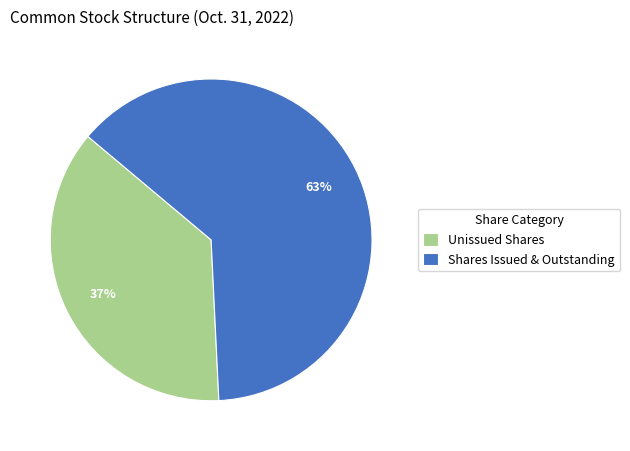

How many slices are in this pie chart?

2